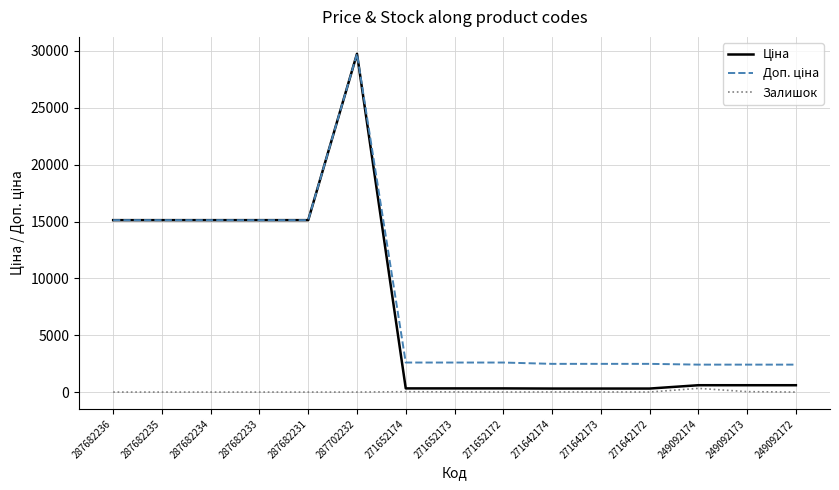

The Залишок series shows 0.0 at 287682231. True or false?

True